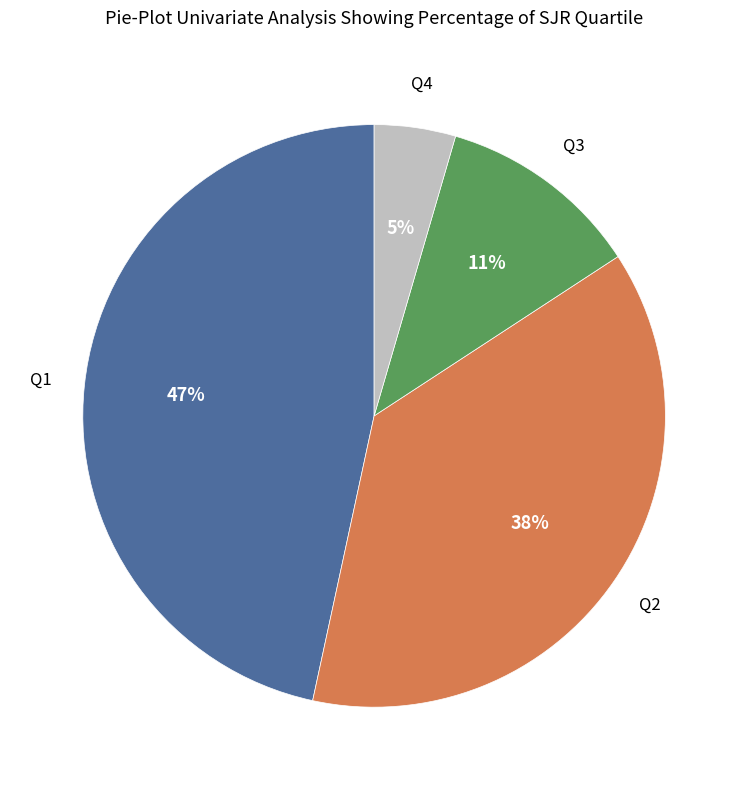

Is there a majority slice in this chart?

No